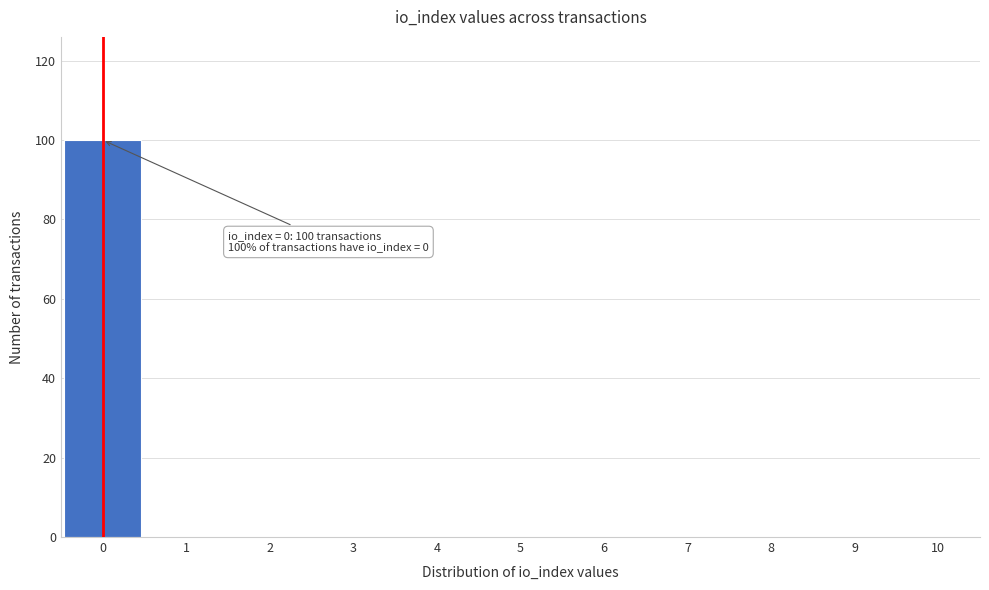

Which range on the x-axis has the tallest bar?

-0.5 to 0.5